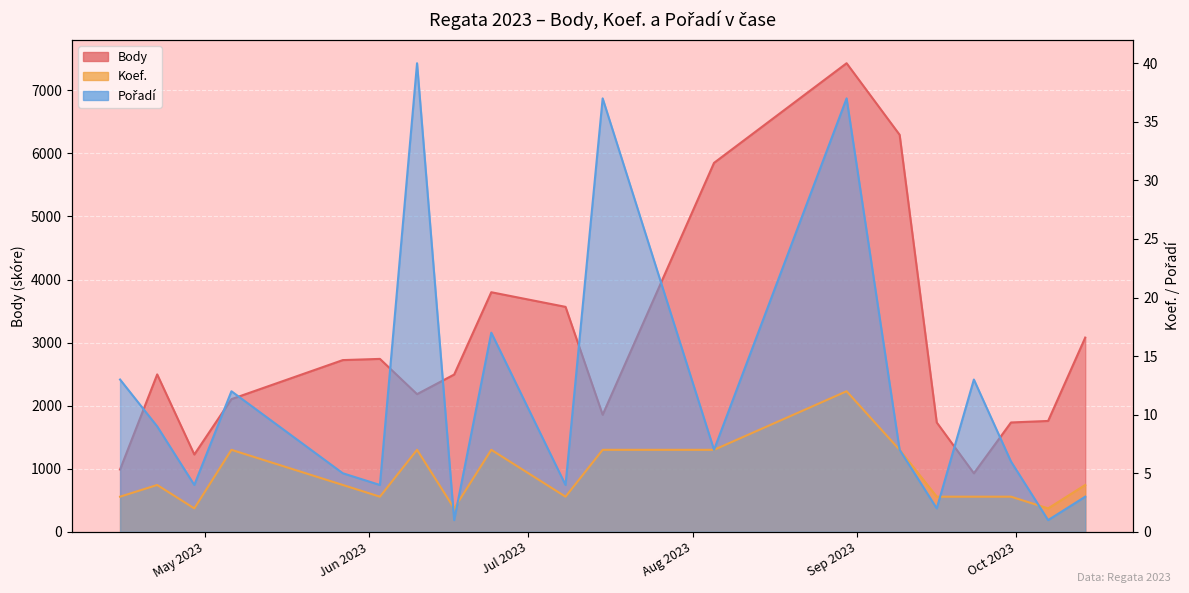

Which series has the largest total across all categories?

Body